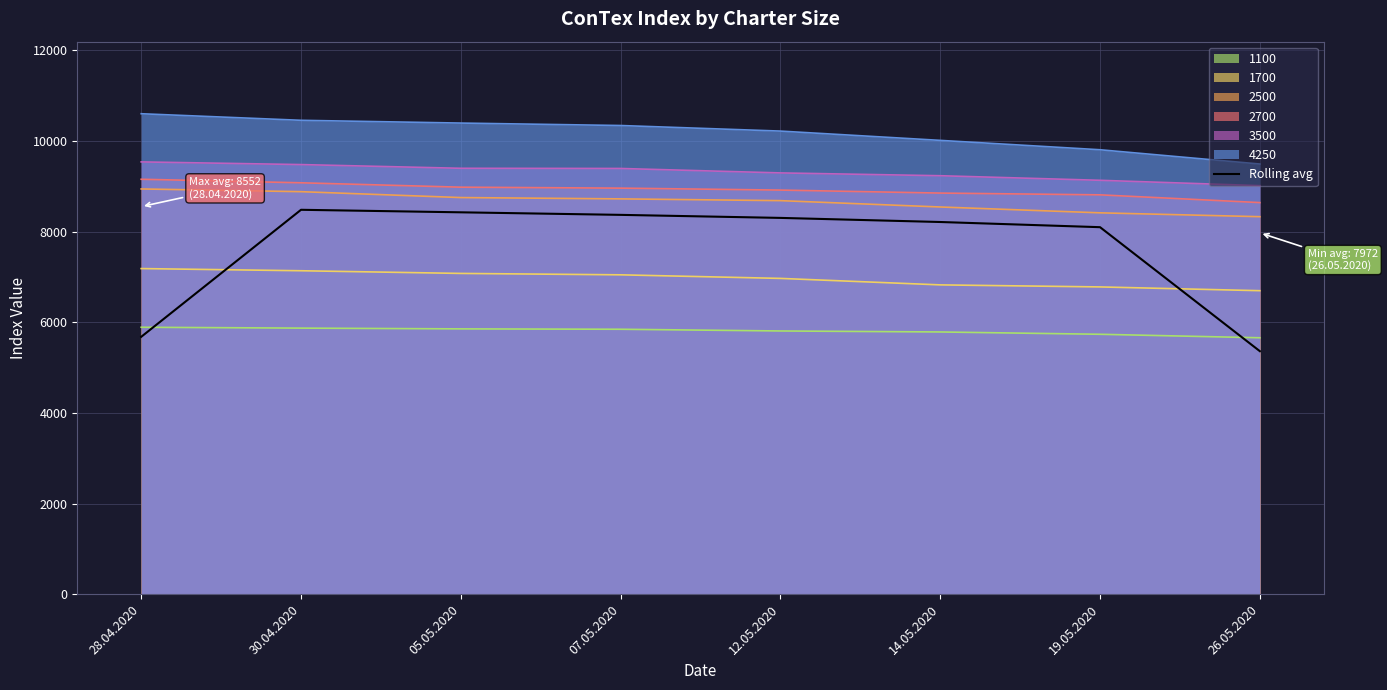

Between 30.04.2020 and 05.05.2020, which is larger?

30.04.2020